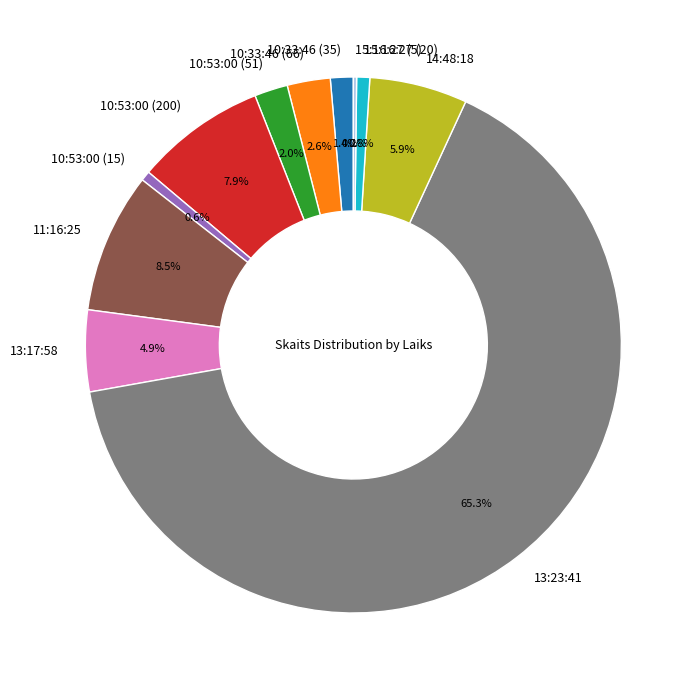

What is the largest slice in the pie chart?

13:23:41